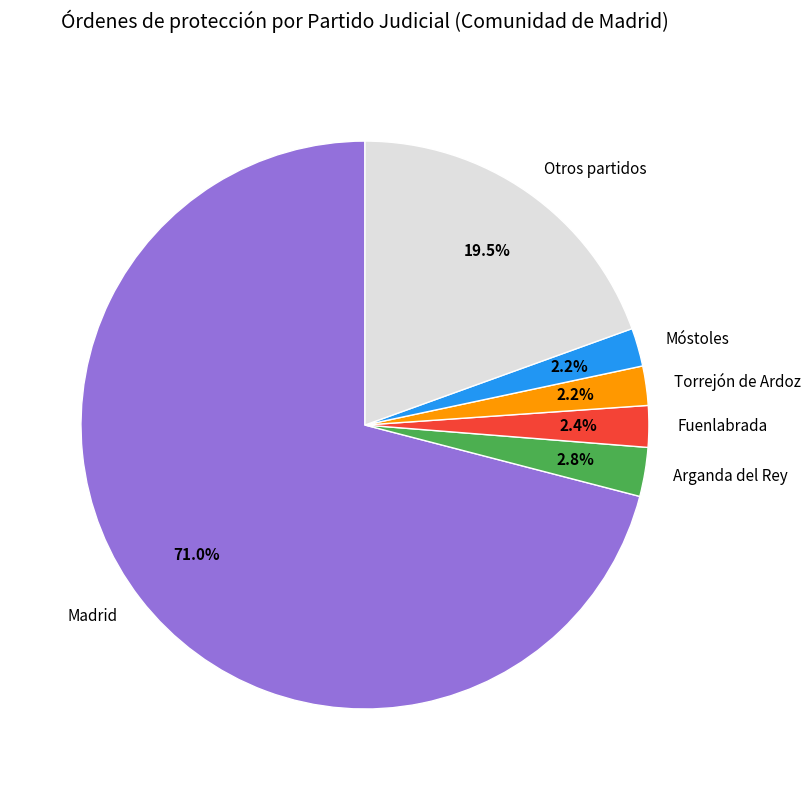

Which slice represents more than half of the pie?

Madrid